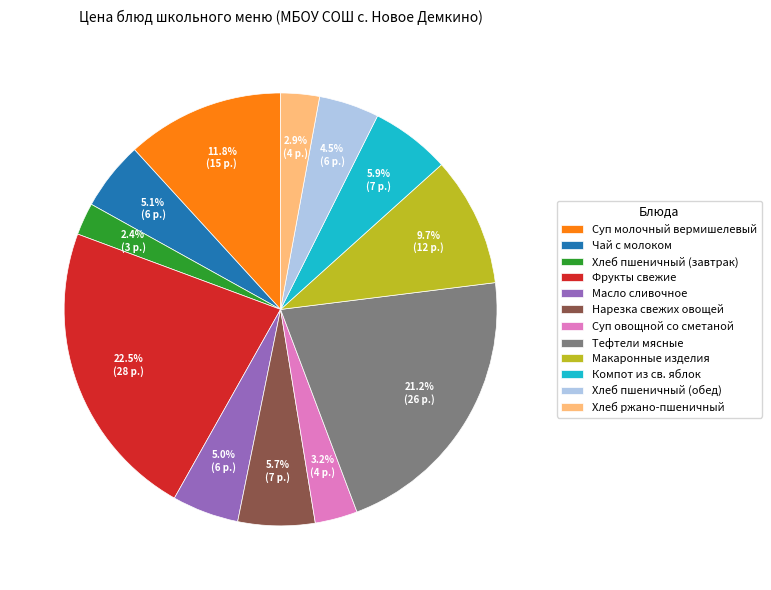

Approximately how many times larger is the value at Хлеб пшеничный (завтрак) compared to Суп овощной со сметаной?

0.8